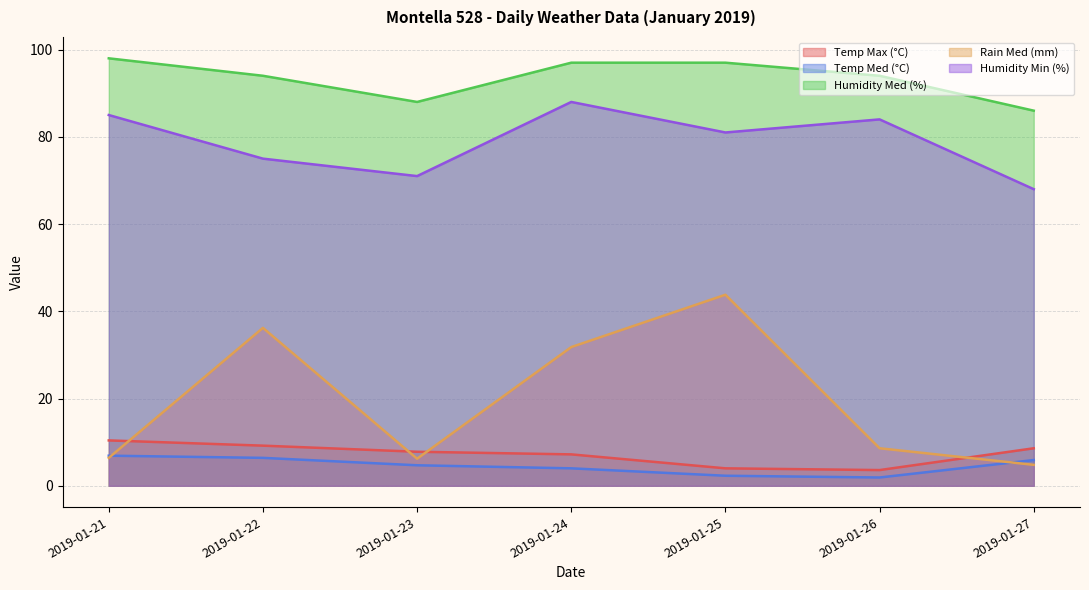

In Rain Med (mm), how many points are lower than both neighbors (excluding endpoints)?

1